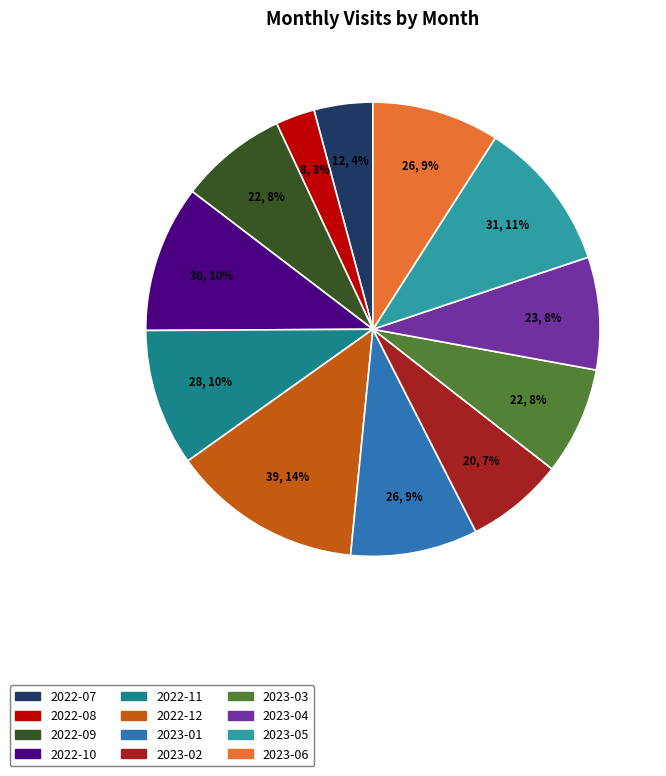

The 2023-02 slice represents 13% of the pie. True or false?

False